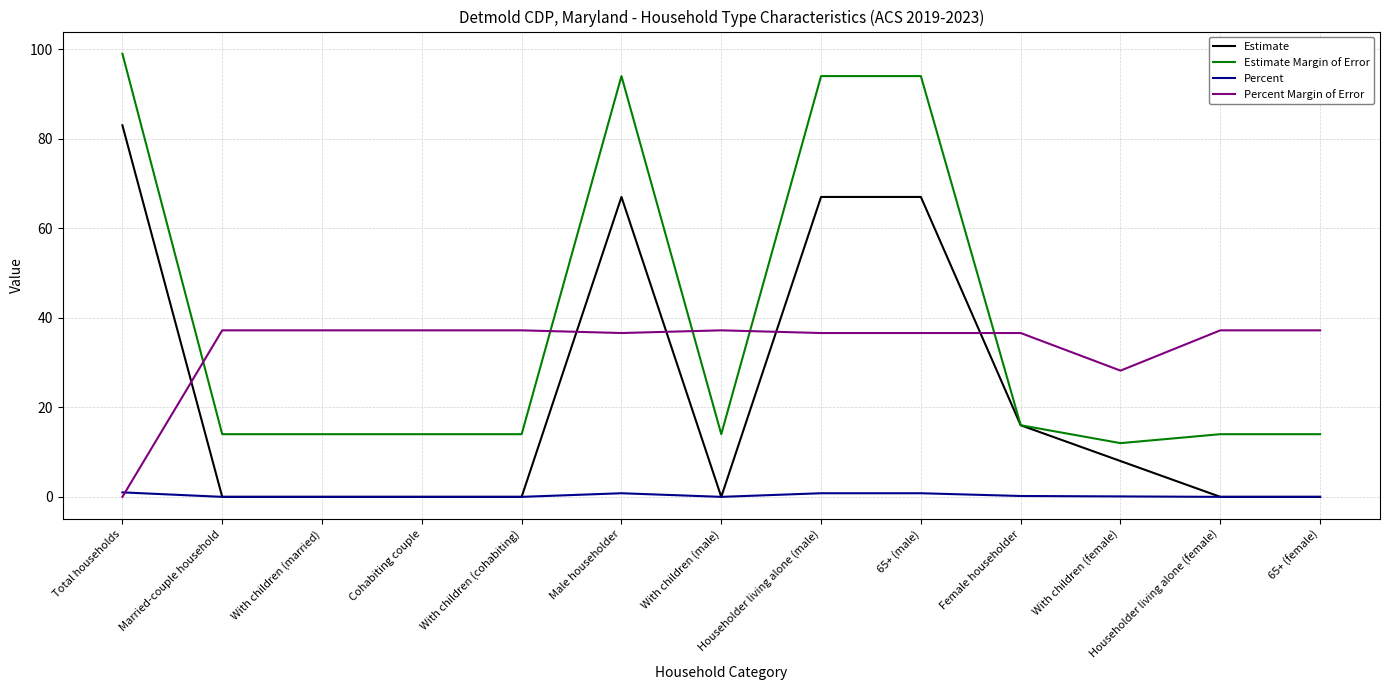

At which category does the chart reach its peak across all series?

Total households